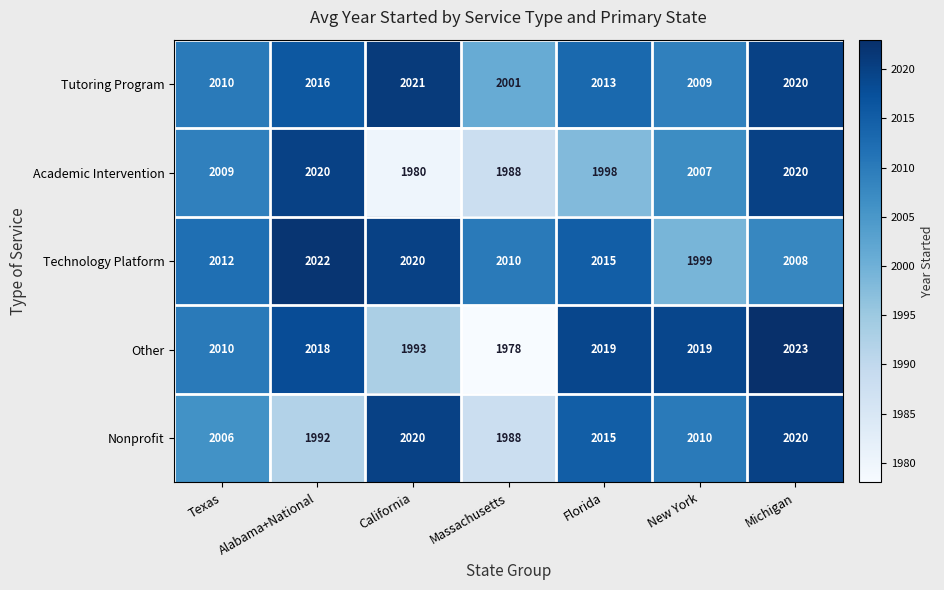

Where is Tutoring Program nearest to the value 2011?

Texas